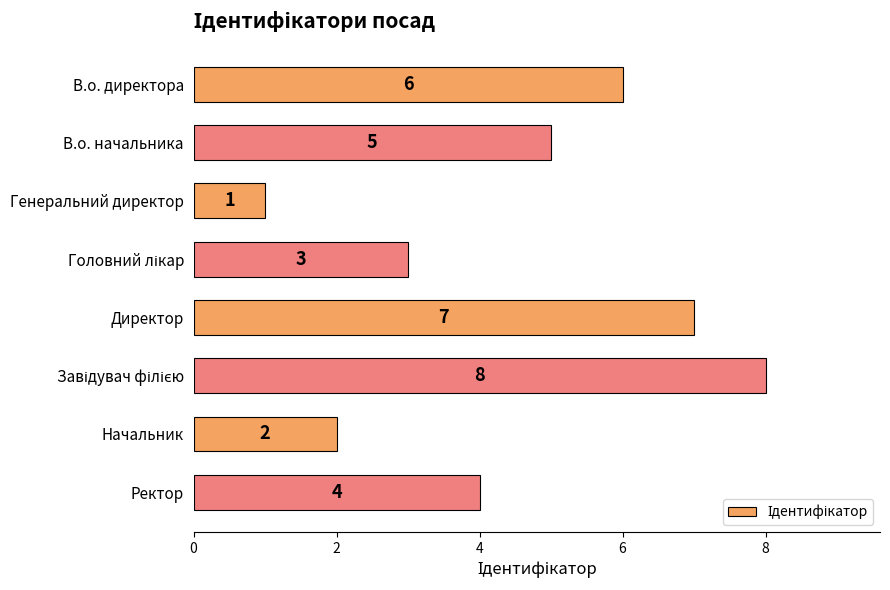

What is the sum of all values?

36